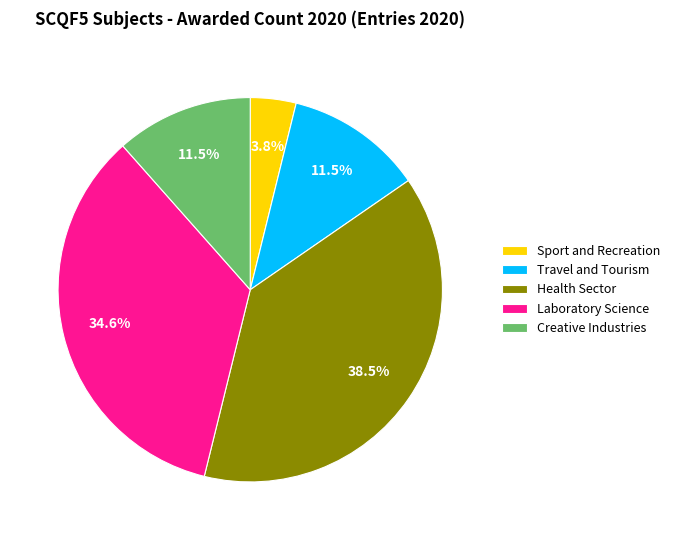

Approximately how many times larger is the value at Creative Industries compared to Sport and Recreation?

3.0